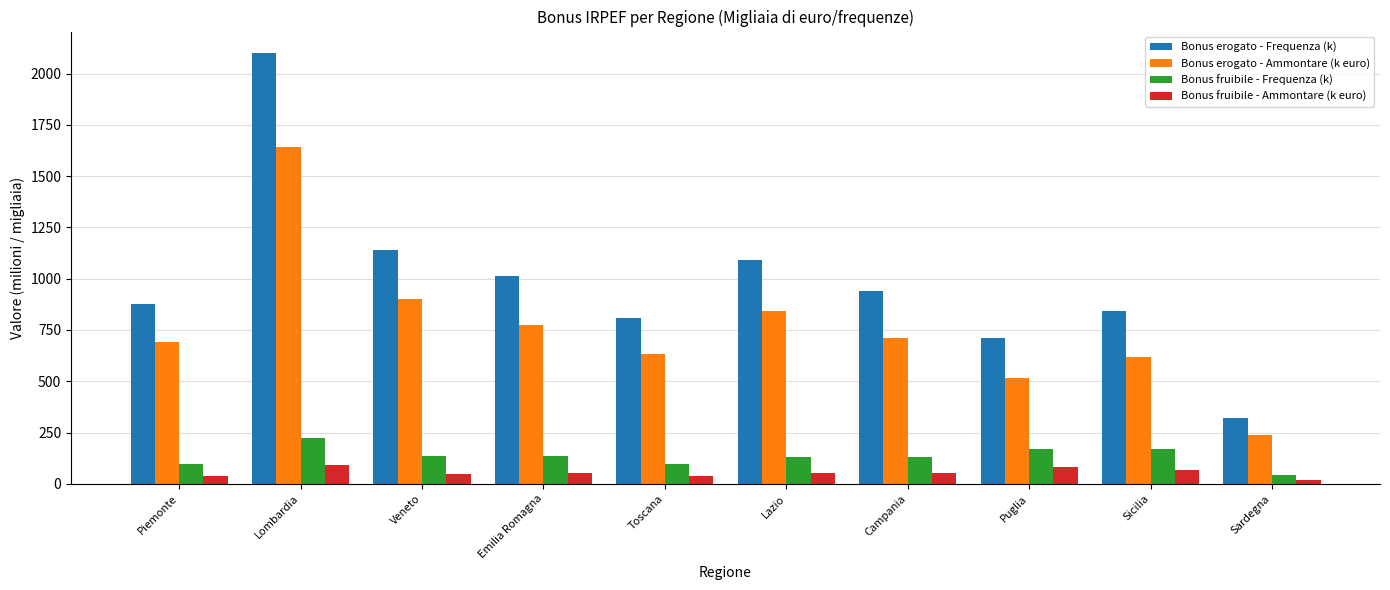

How many groups of bars are there?

10